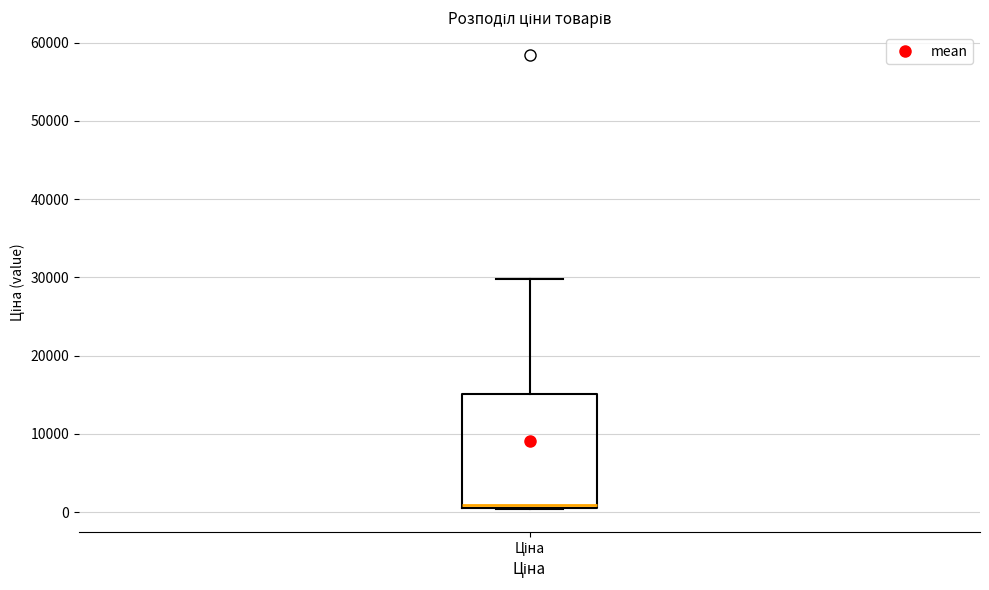

Read this box plot against the y-axis: the position of the median line, the range covered by the box, and the ends of both whiskers. The values are not printed on the chart, so give them approximately, as read against the axis.

median 1000 (just above the box's lower edge), box 1000 to 15000, whiskers 0 to 30000